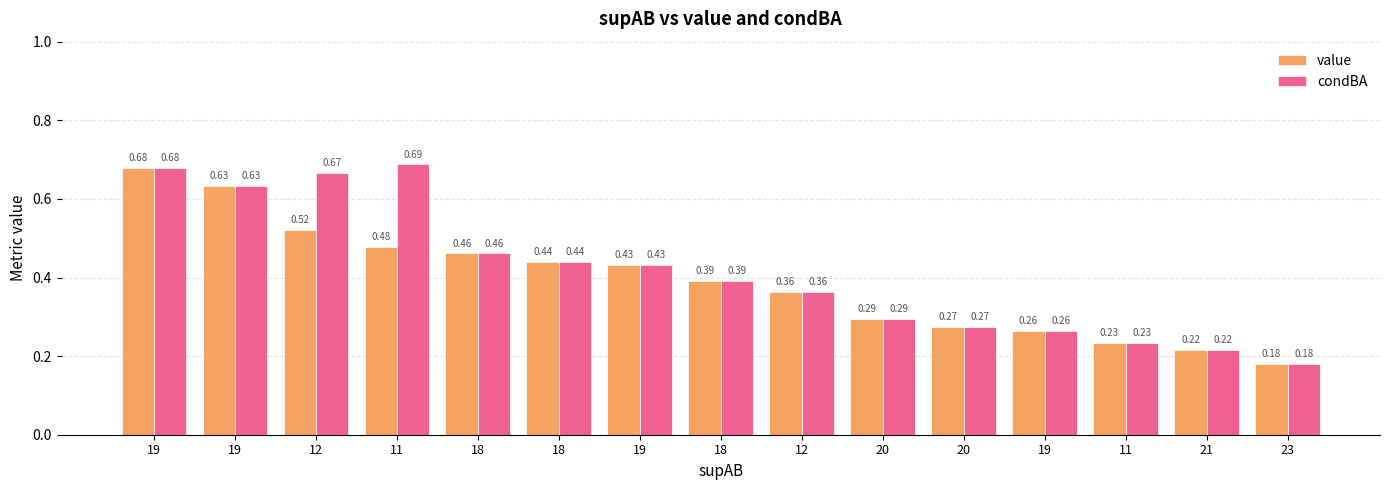

At which category is the sum across all series the highest?

19